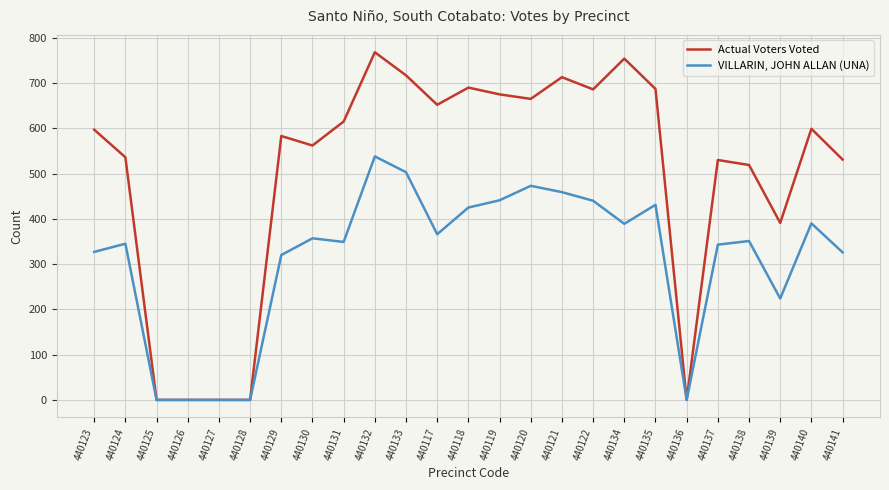

Is the value of VILLARIN, JOHN ALLAN (UNA) at 440135 greater than the value of Actual Voters Voted at 440123?

No